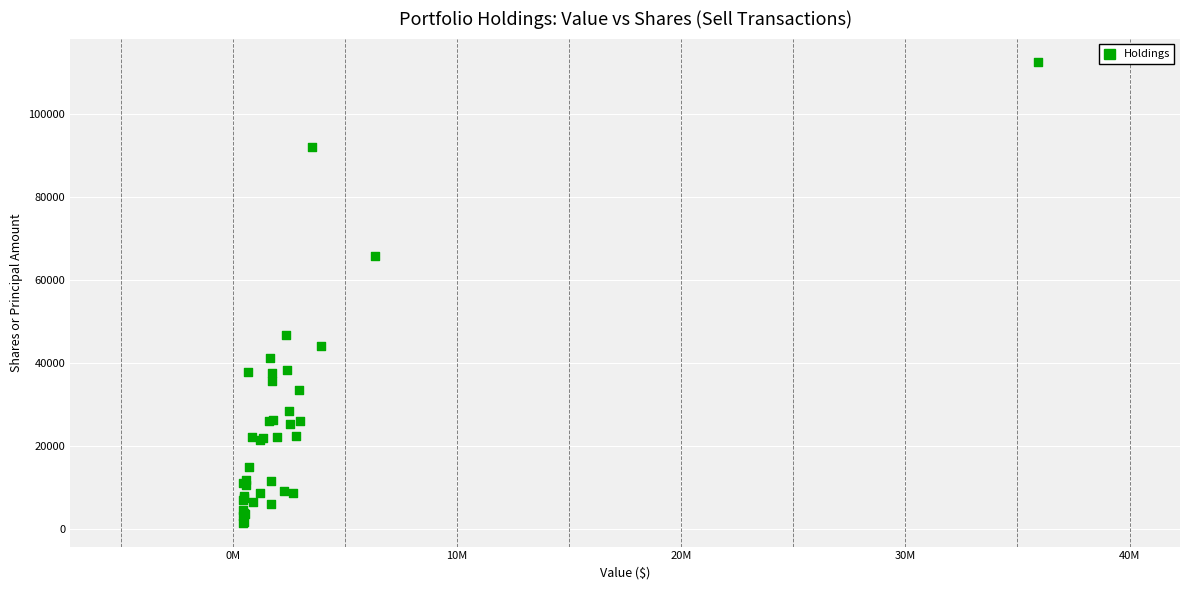

What Y value in the scatter plot is closest to 56988?

65775